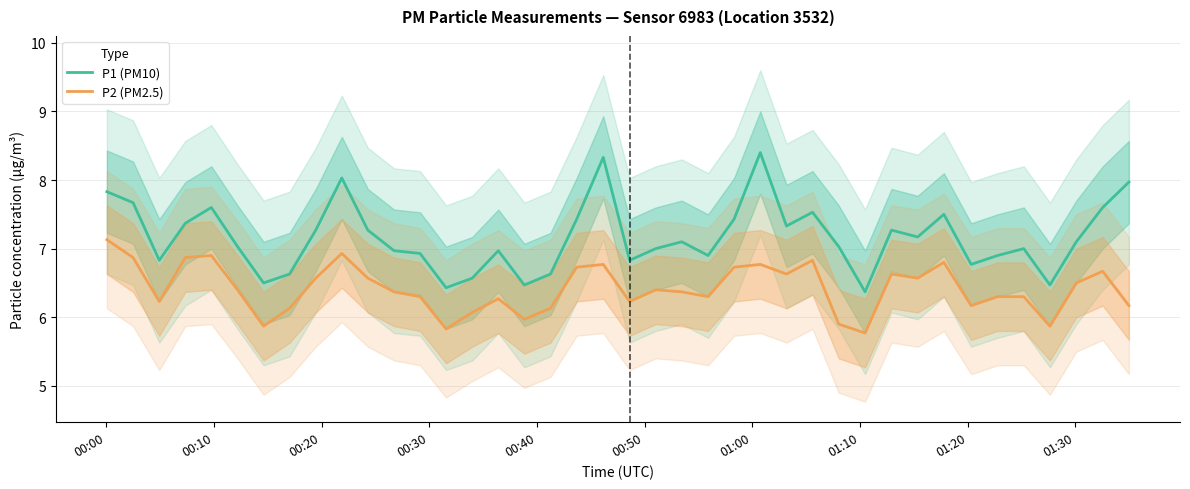

True or false: P1 (PM10) and P2 (PM2.5) intersect in this chart.

False